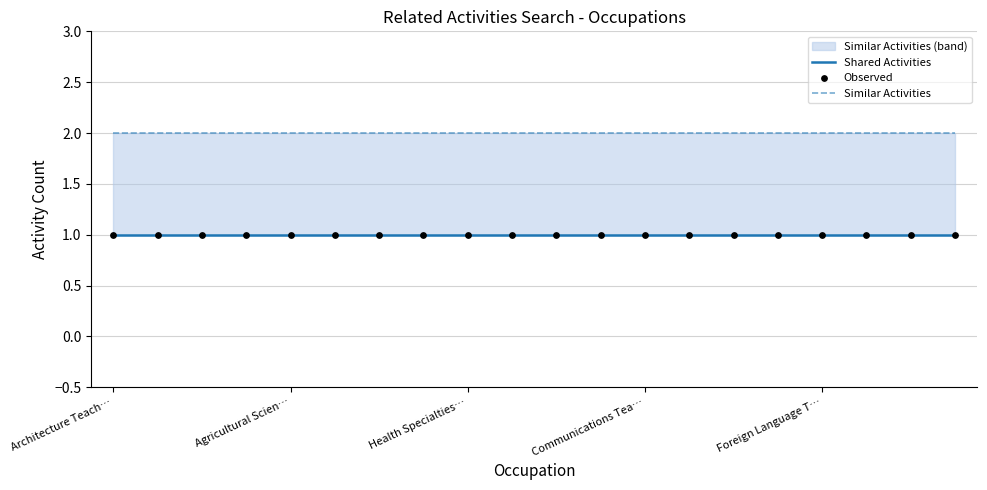

At which category is the sum across all series the highest?

Architecture Teach…